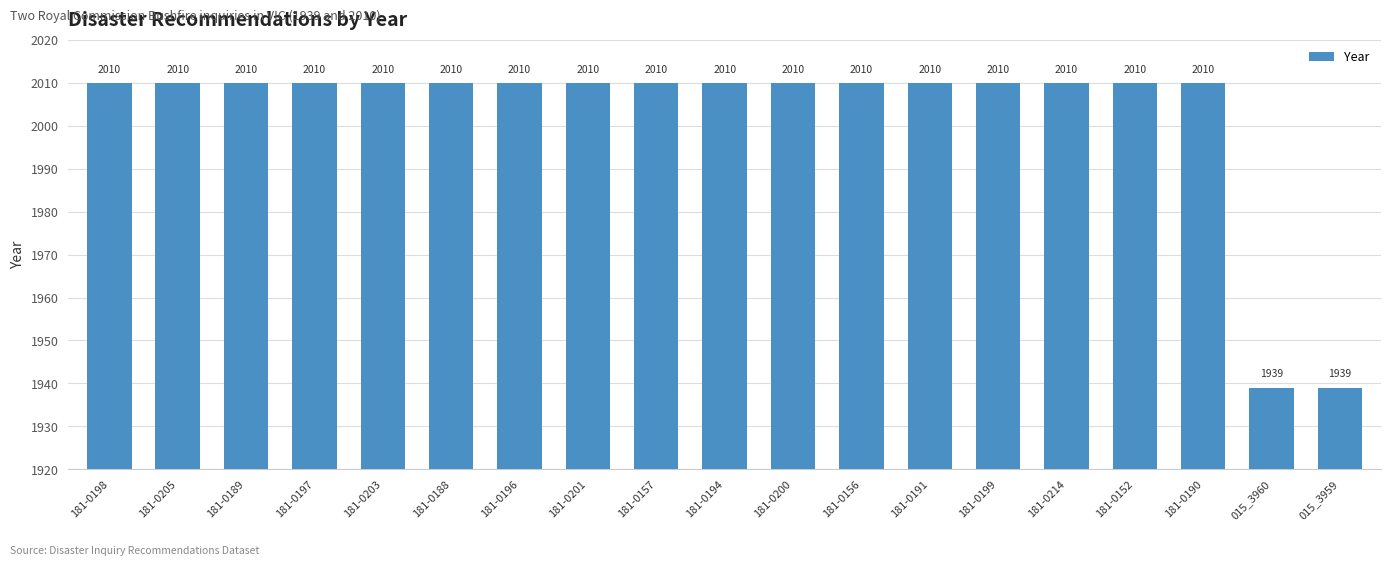

Reading left to right, transcribe all the data shown in this chart.

2010	2010	2010	2010	2010	2010	2010	2010	2010	2010	2010	2010	2010	2010	2010	2010	2010	1939	1939